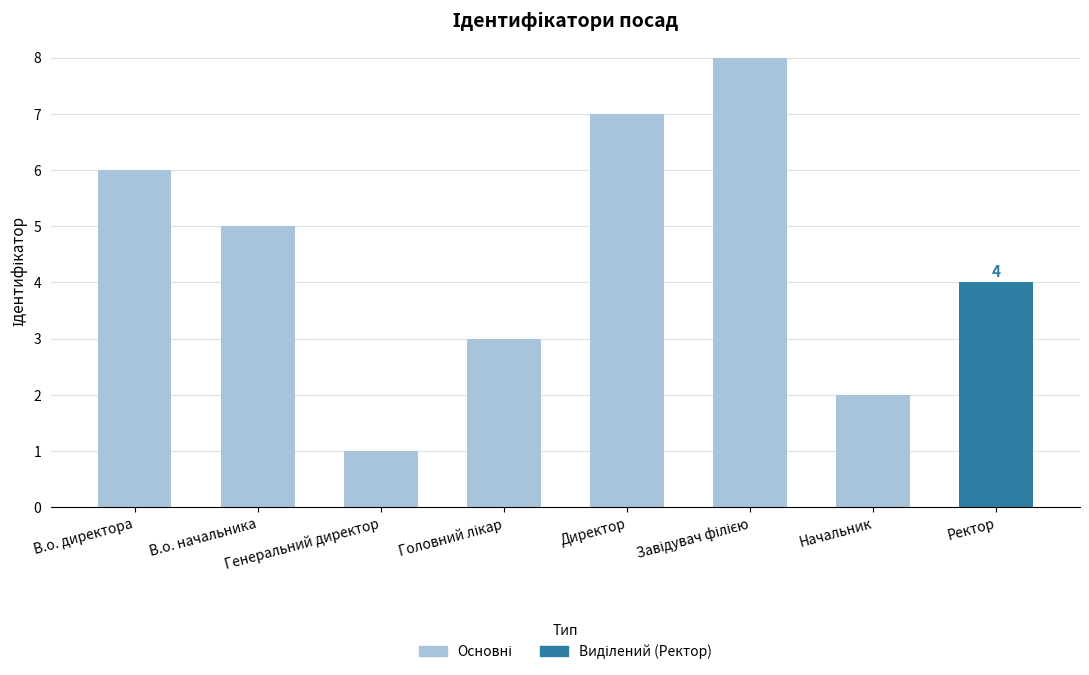

How many values are between 3 and 7?

5